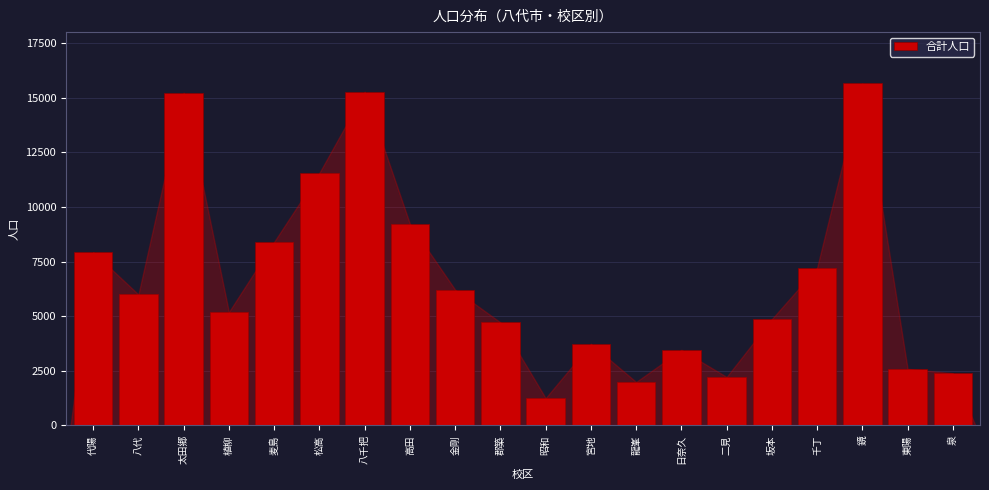

The value at 東陽 is 2591. True or false?

True